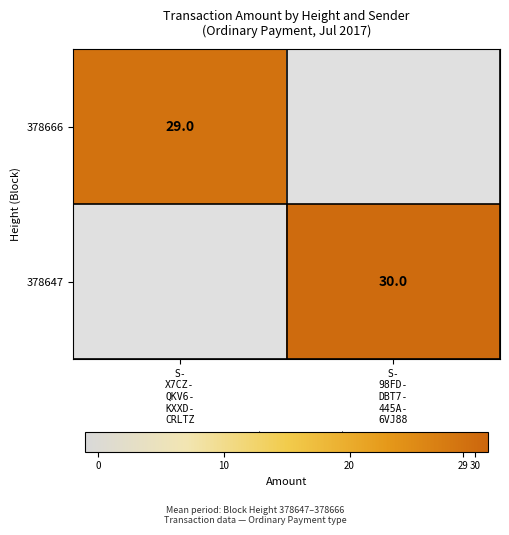

Between S-
X7CZ-
QKV6-
KXXD-
CRLTZ and S-
98FD-
DBT7-
445A-
6VJ88, which is larger?

S-
X7CZ-
QKV6-
KXXD-
CRLTZ